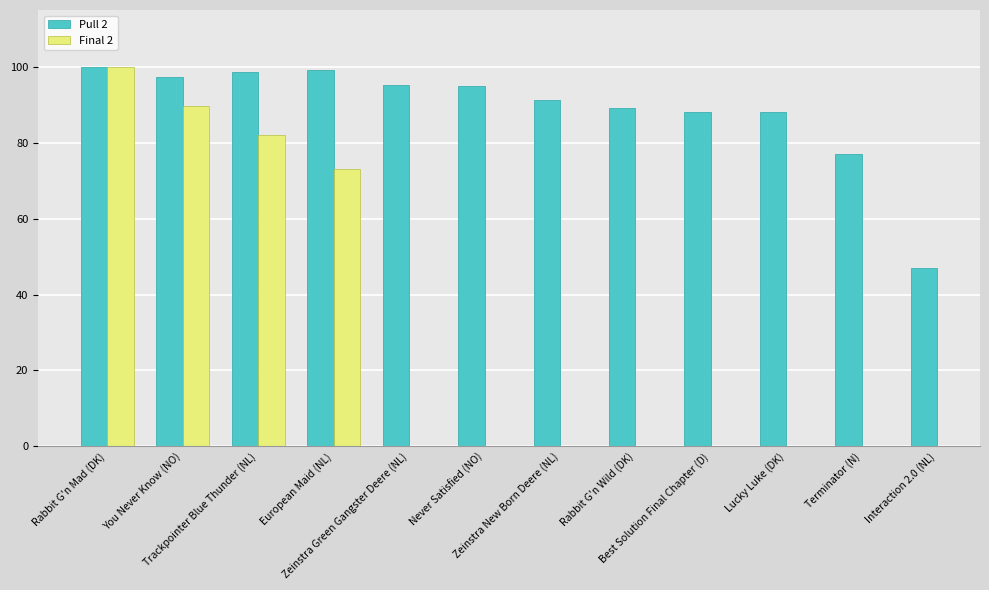

Which label corresponds to the smallest value in the chart?

Interaction 2.0 (NL)